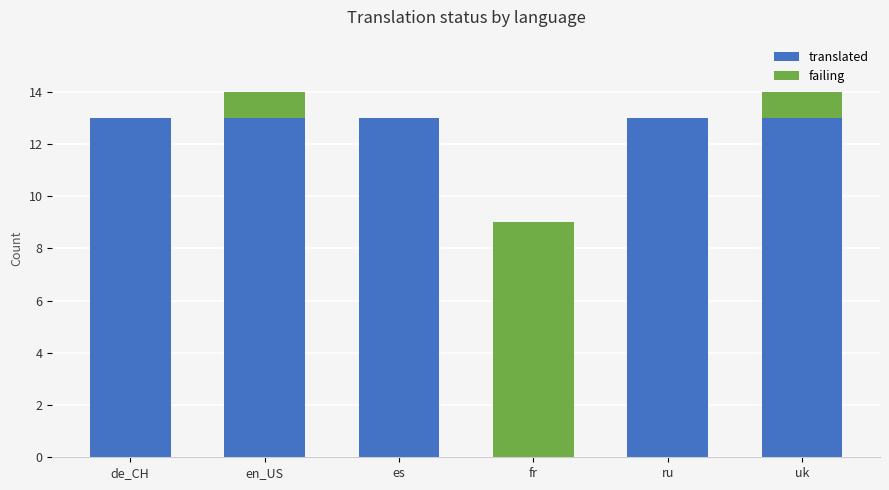

Does the chart contain stacked bars?

Yes